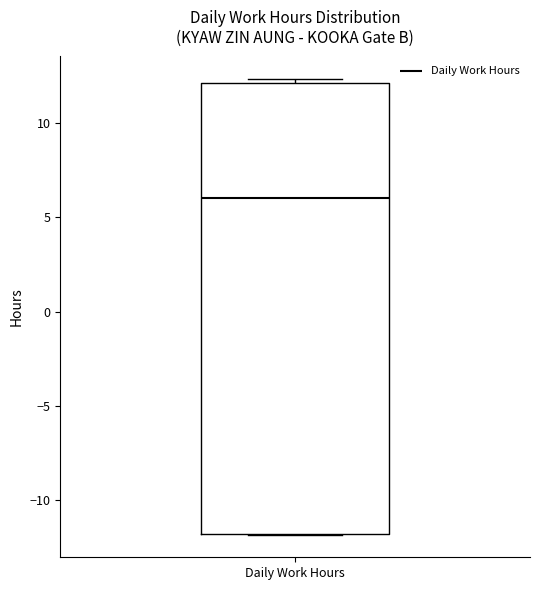

Read this box plot against the y-axis: the position of the median line, the range covered by the box, and the ends of both whiskers. The values are not printed on the chart, so give them approximately, as read against the axis.

median 6.0, box -12.0 to 12.0, whiskers -12.0 to 12.5